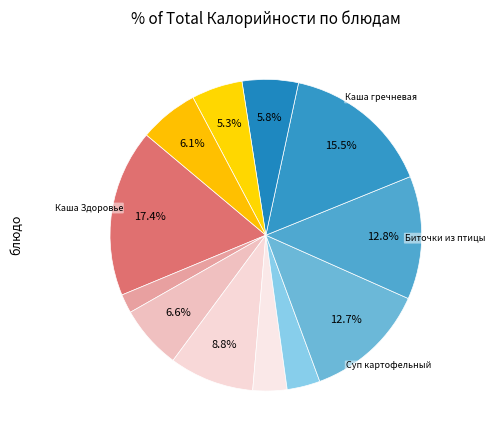

Count the number of slices in the pie.

12